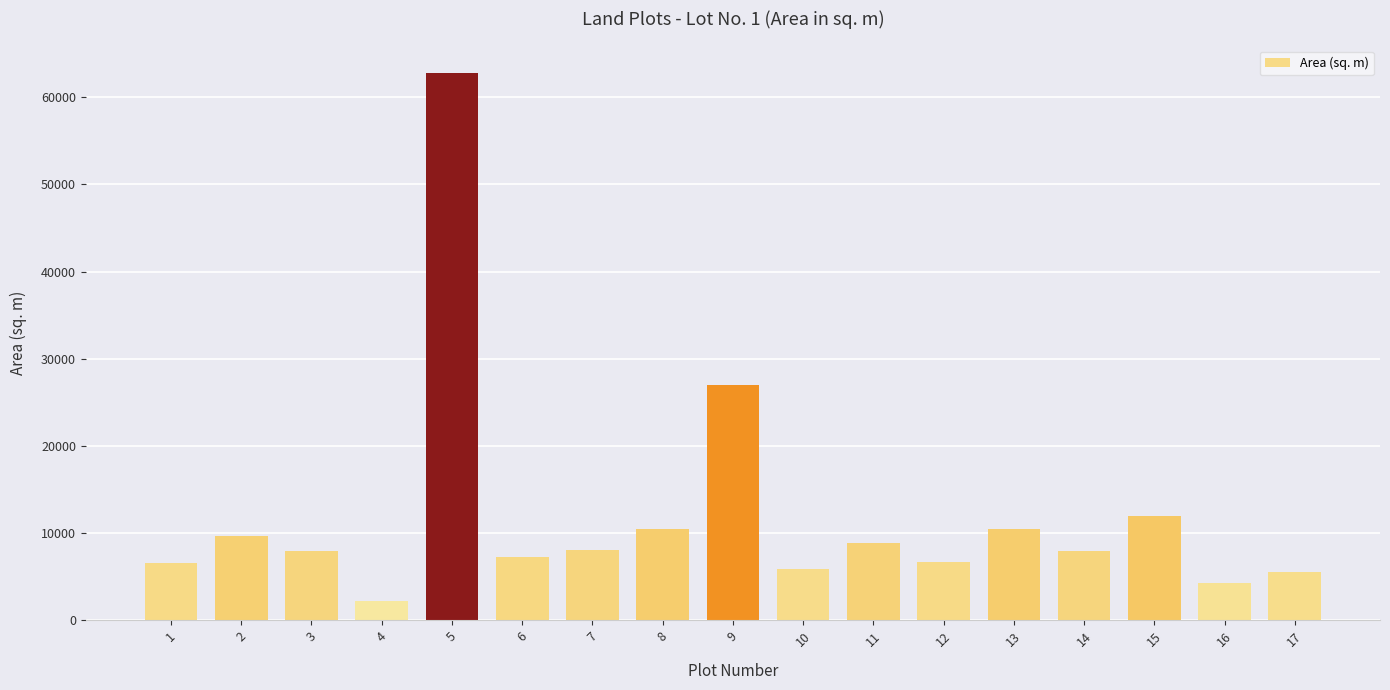

What is the sum of all values?

203858